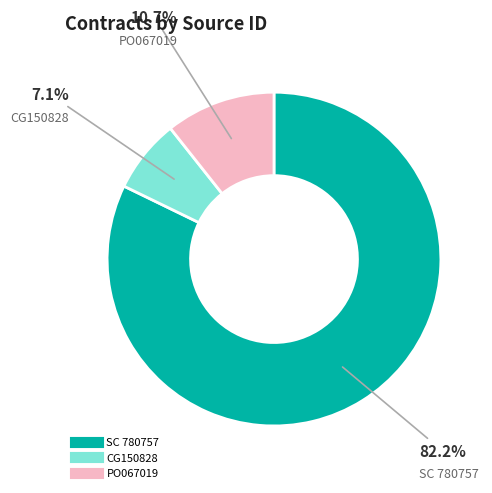

Approximately how many times larger is the value at CG150828 compared to PO067019?

0.7